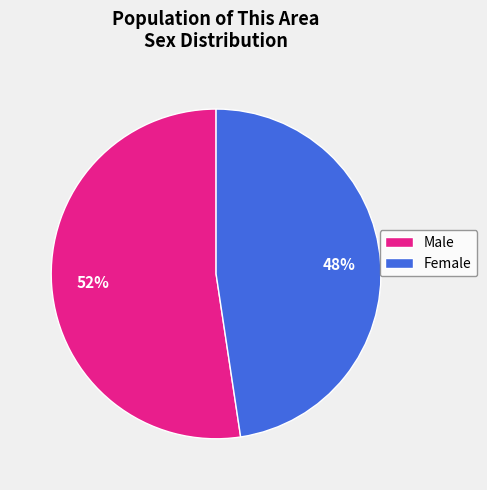

Rank the categories by value from highest to lowest.

Male, Female